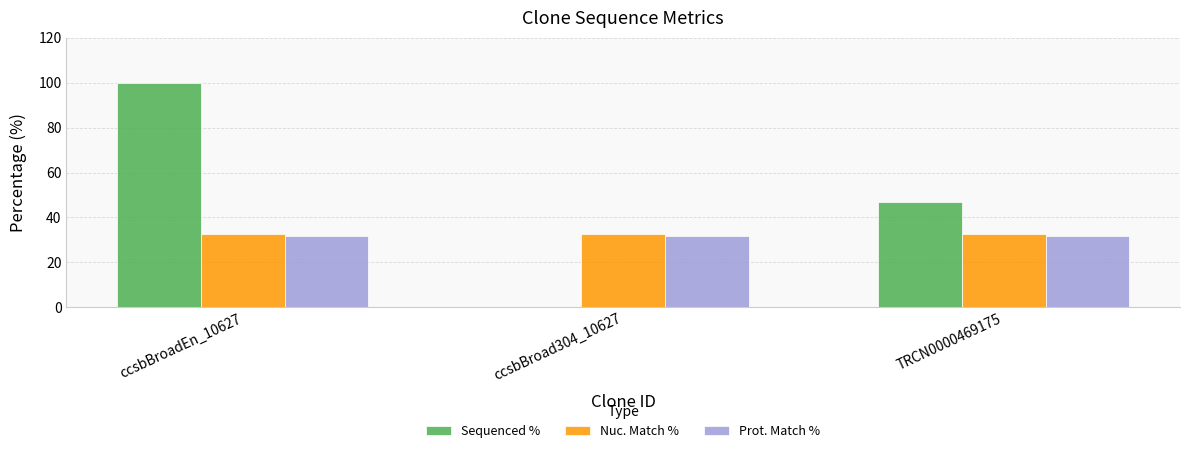

Which series has the largest range (max minus min)?

Sequenced %